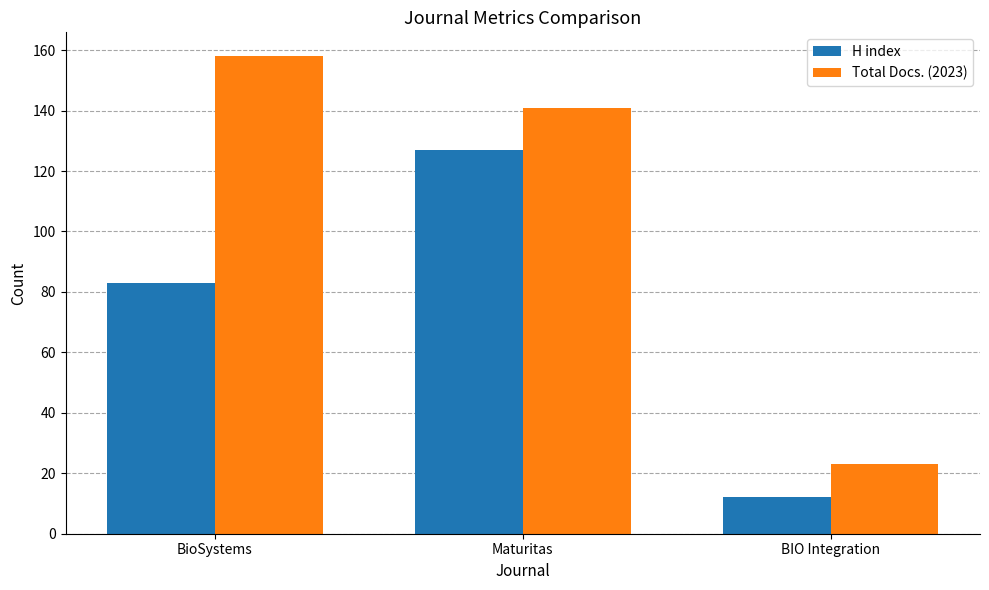

At which category is the sum across all series the highest?

Maturitas